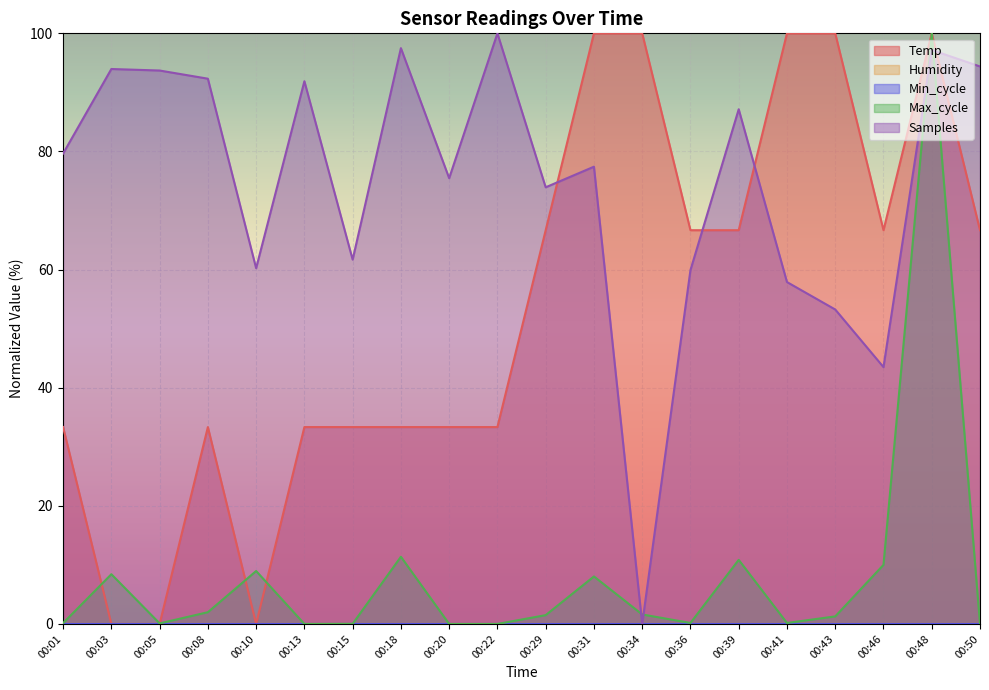

In Samples, how many points are higher than both neighbors (excluding endpoints)?

7